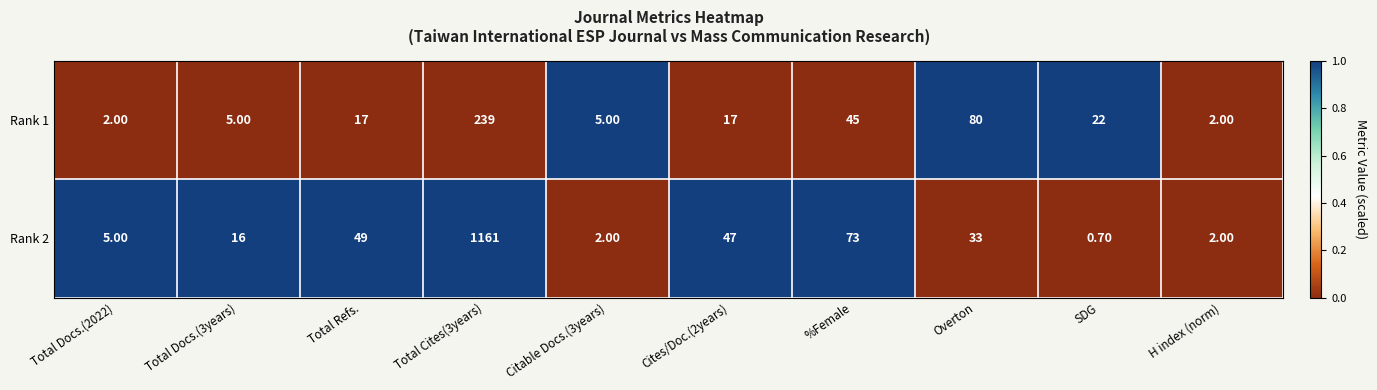

What is the difference between the Rank 2 values at Total Cites(3years) and Cites/Doc.(2years)?

1114.0